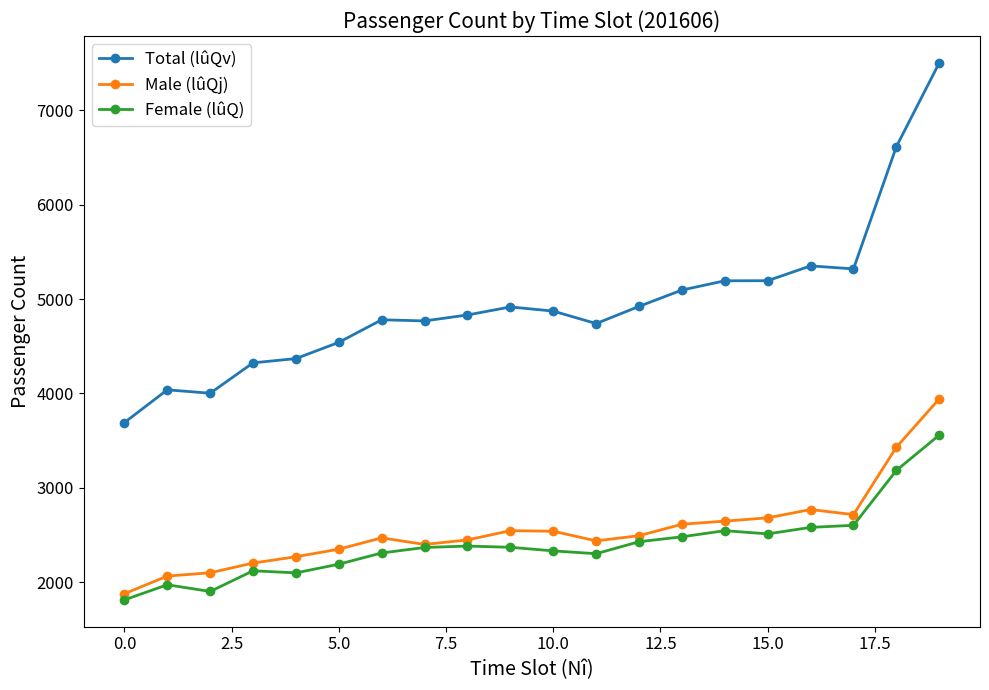

What is the smallest value displayed?

1813